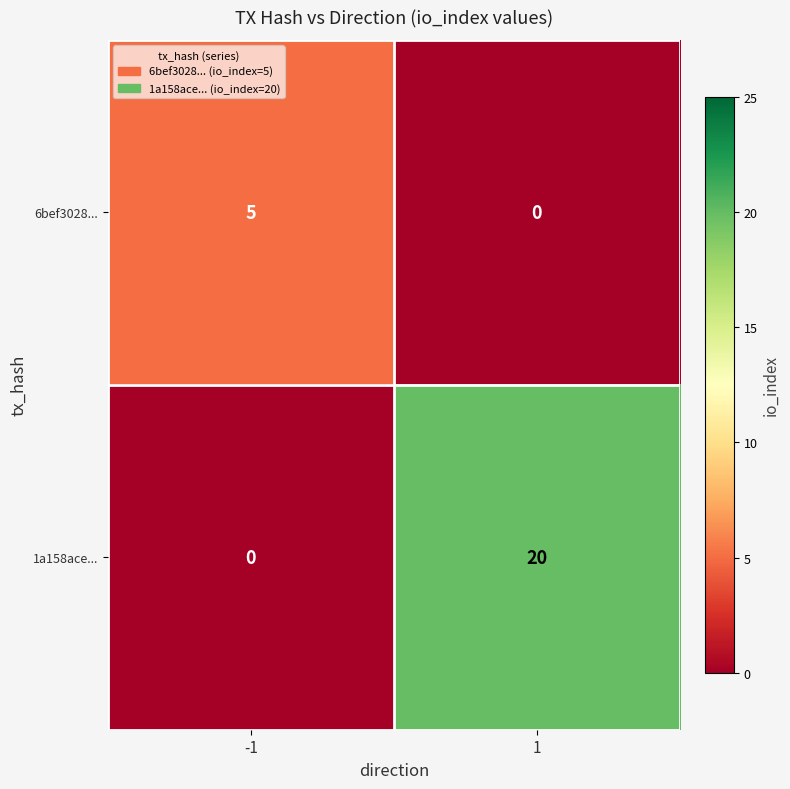

Which series changed the most between -1 and 1?

1a158ace...